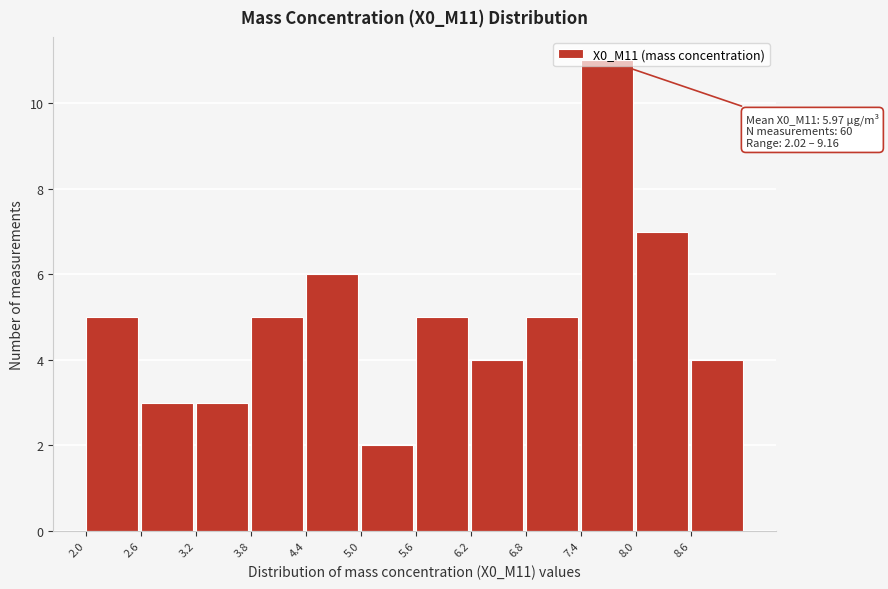

Over which range of the x-axis is the bar tallest?

7.4 to 8.0